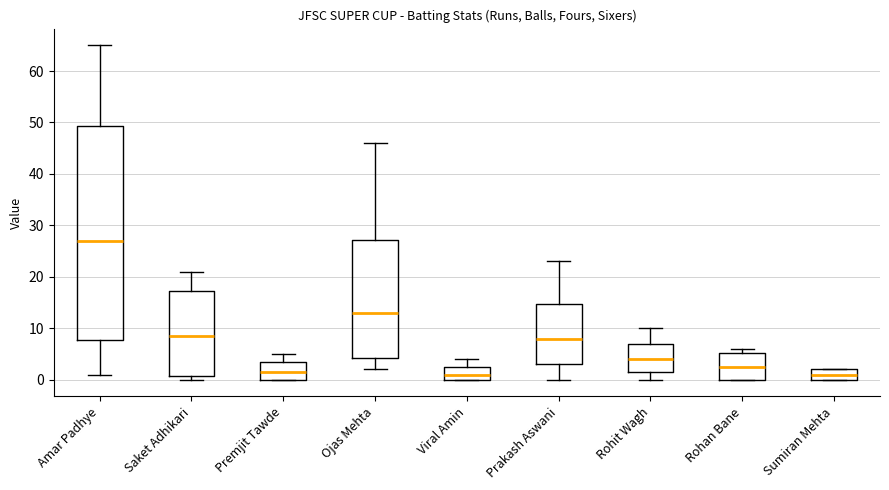

Where does the median line of the box for Saket Adhikari sit on the y-axis? The values are not printed on the chart, so give them approximately, as read against the axis.

9